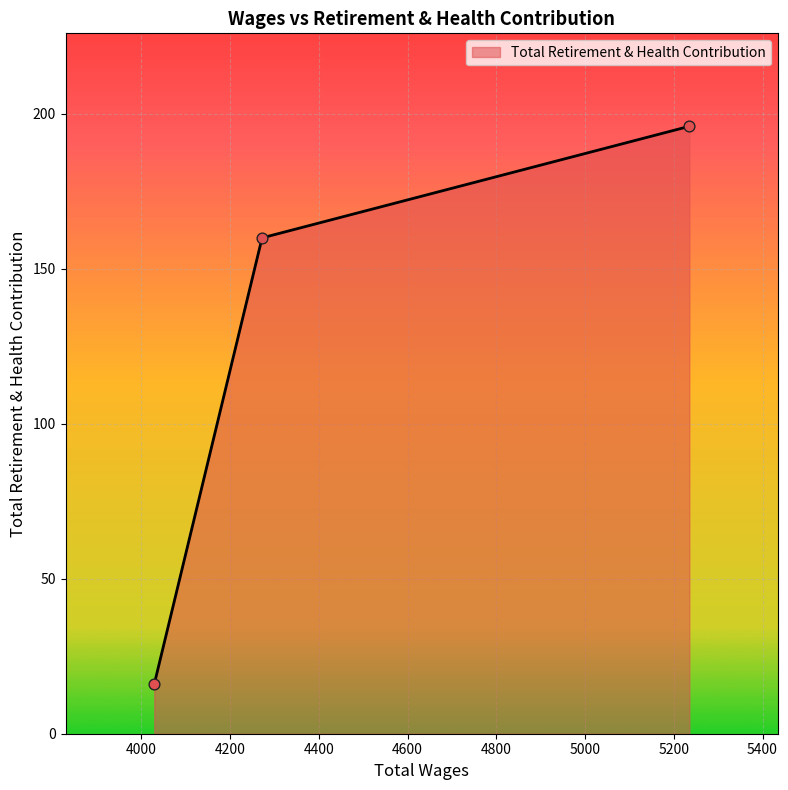

What is the maximum value shown in the chart?

196